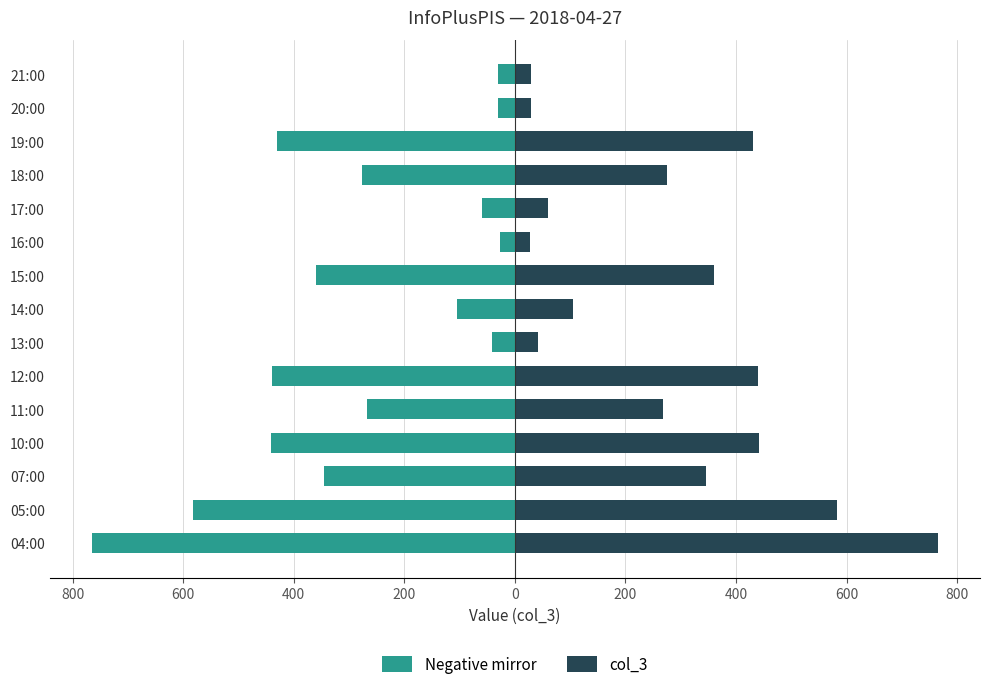

What is the difference between the second highest and minimum values in the Negative mirror series?

735